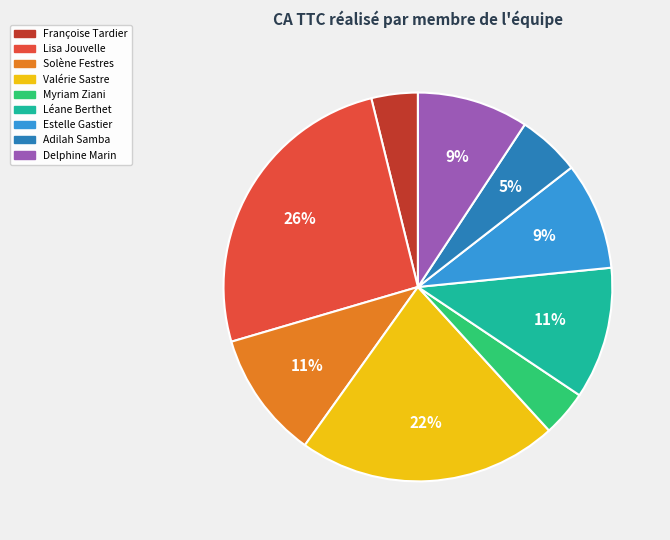

To the nearest percent, what is the difference between the largest and smallest slice percentages?

22%